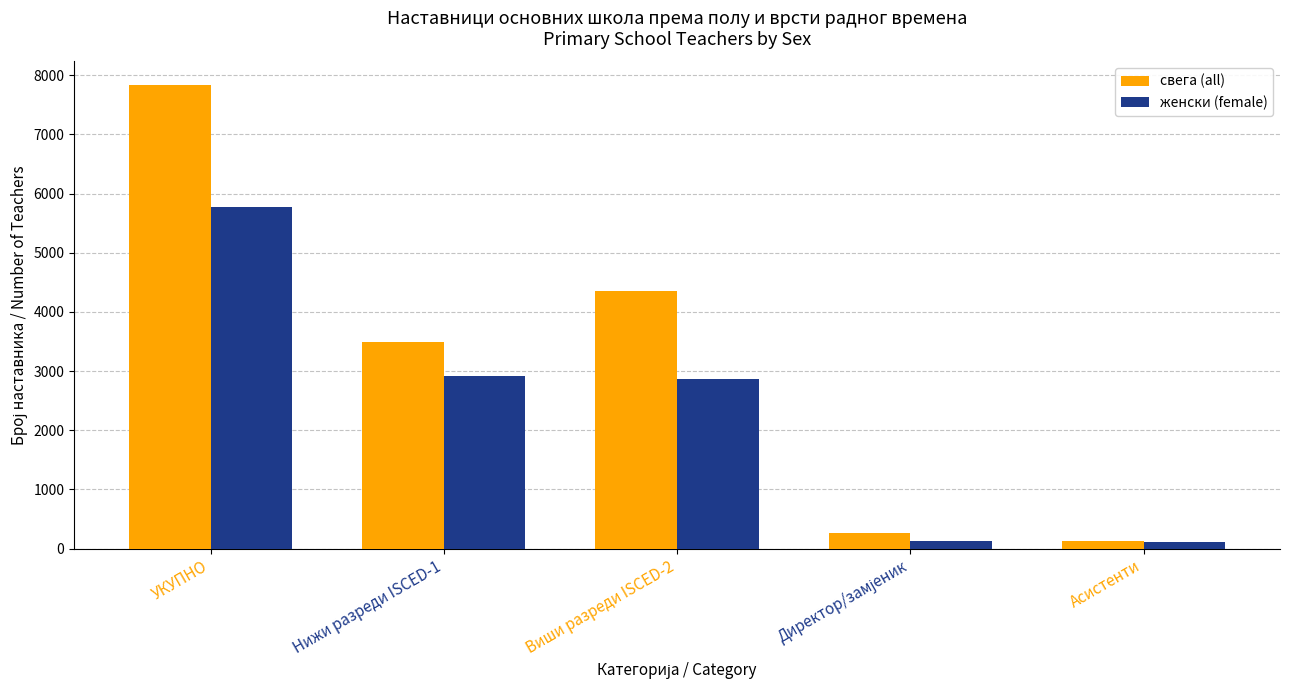

What is the minimum value for свега (all)?

119